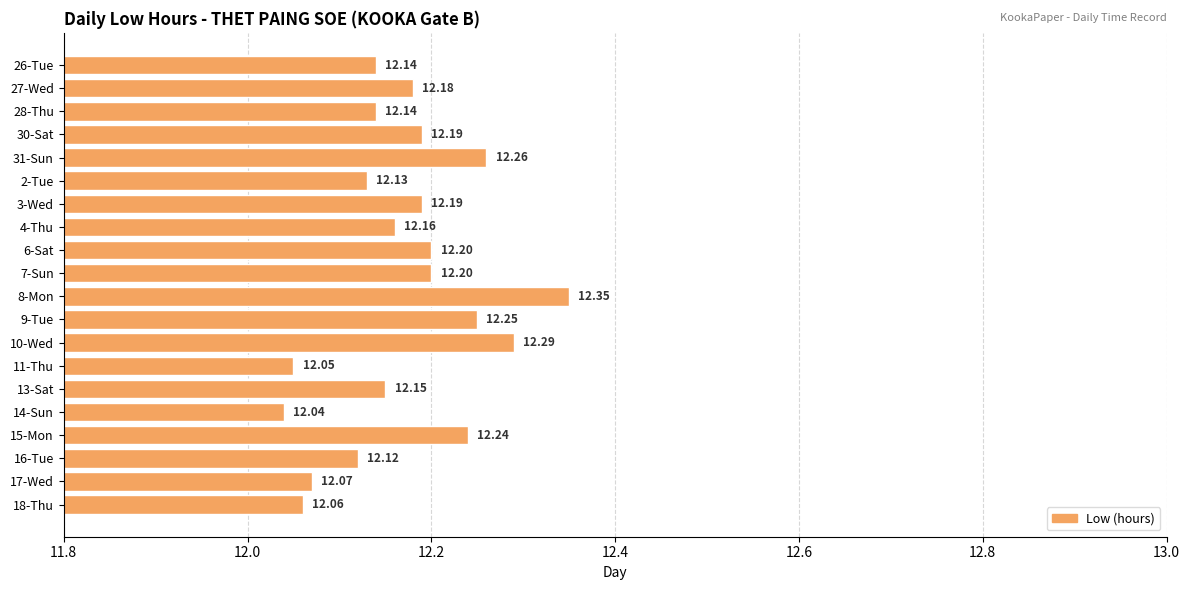

What is the sum of the values at 17-Wed and 15-Mon?

24.3